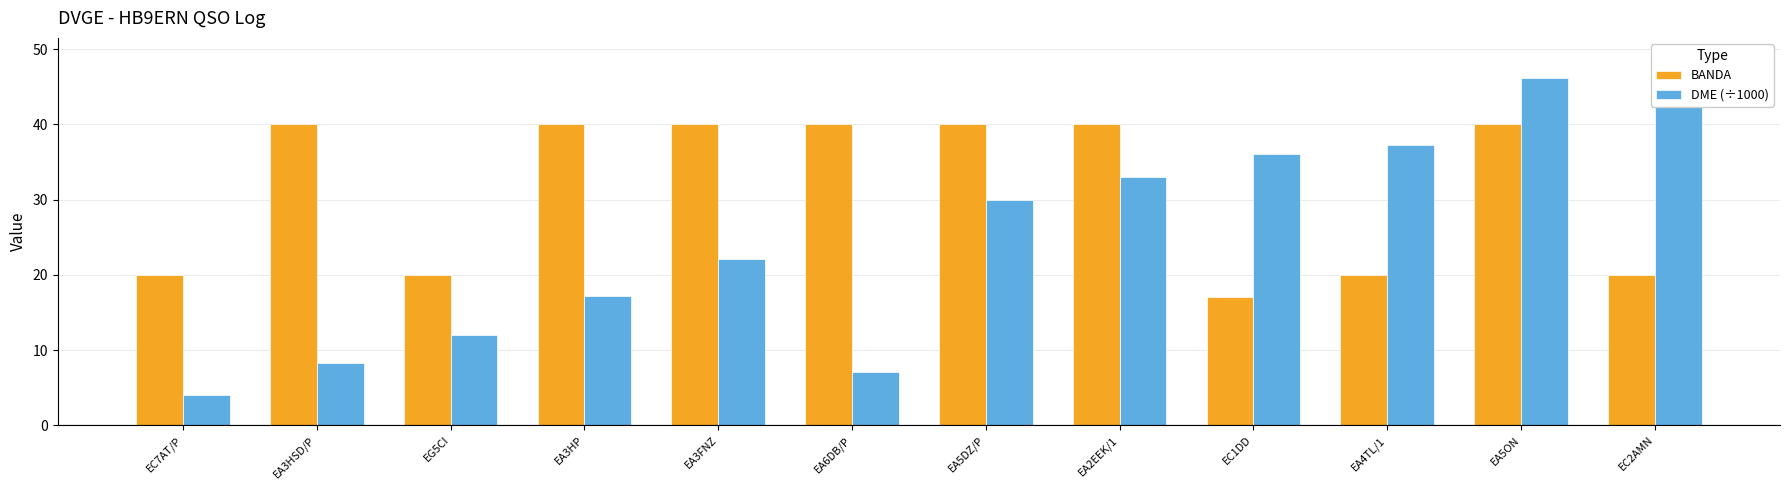

Rank the series by their maximum value, from highest to lowest.

DME (÷1000), BANDA